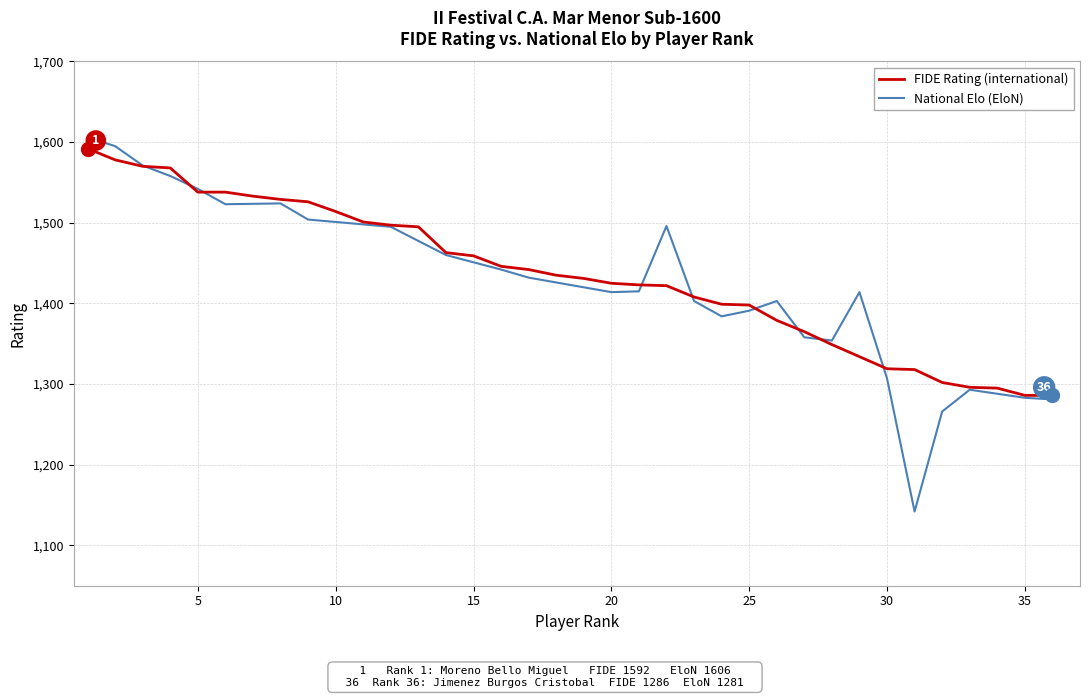

What is the difference between the values at 11 and 3?

69